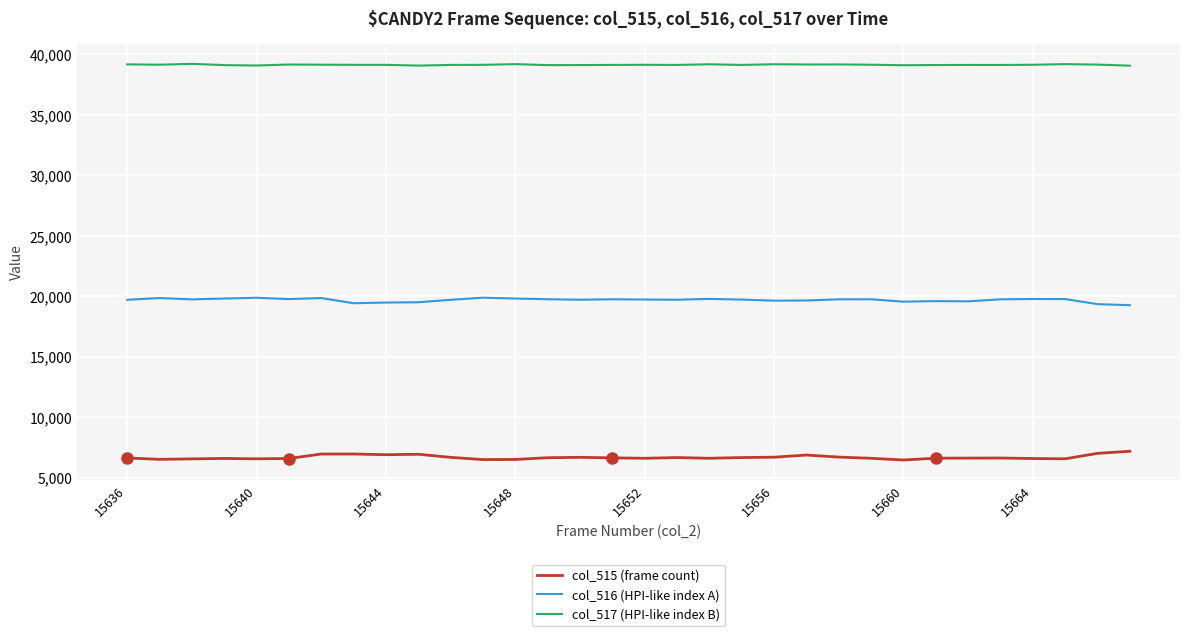

Rank the series by their average value, from highest to lowest.

col_517 (HPI-like index B), col_516 (HPI-like index A), col_515 (frame count)